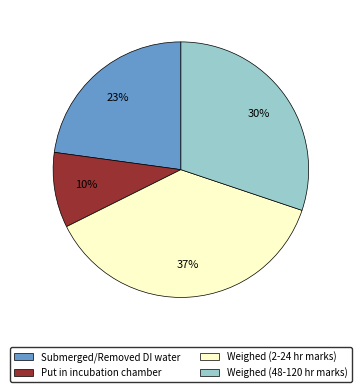

To the nearest percent, what is the average slice percentage?

25%